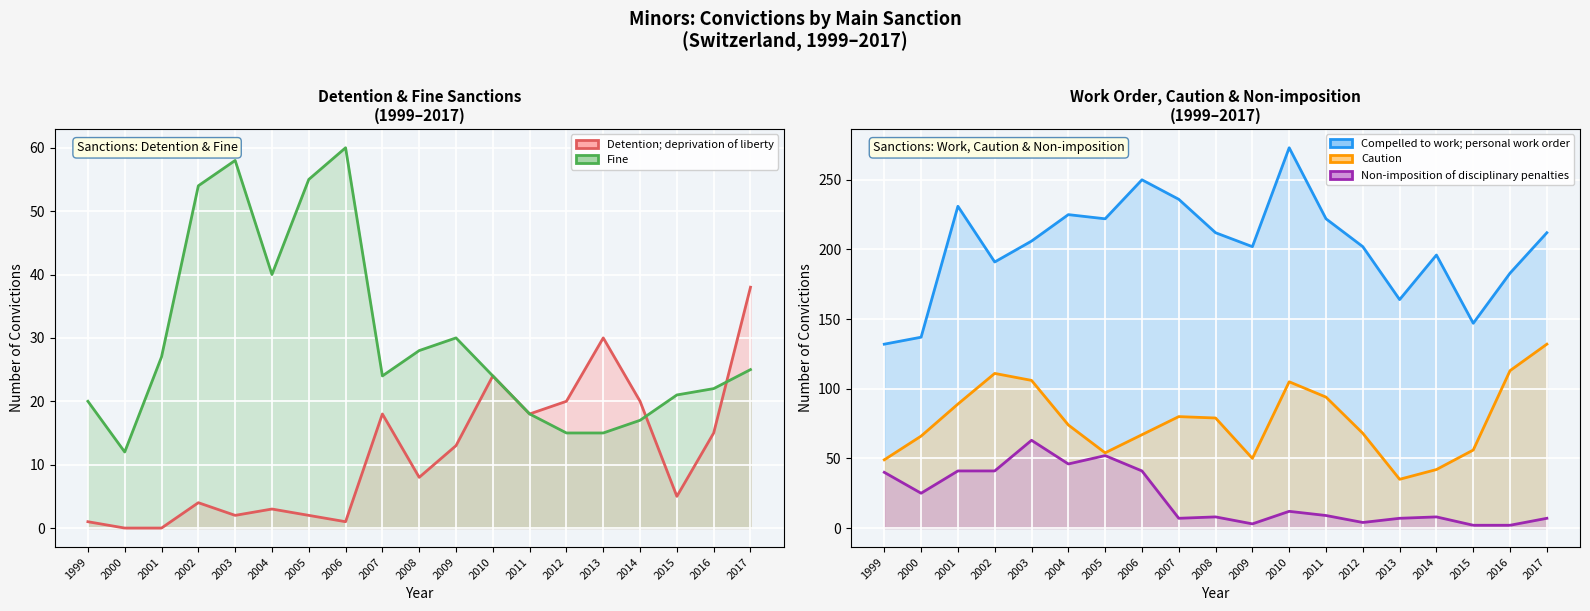

After their last crossing, which series has the higher values: Fine or Non-imposition of disciplinary penalties?

Fine